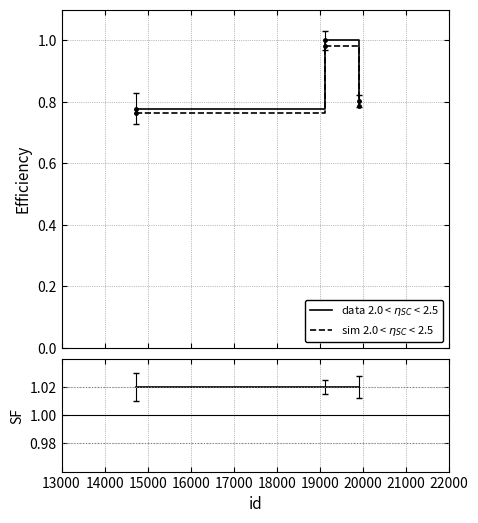

What is the smallest value displayed?

0.8